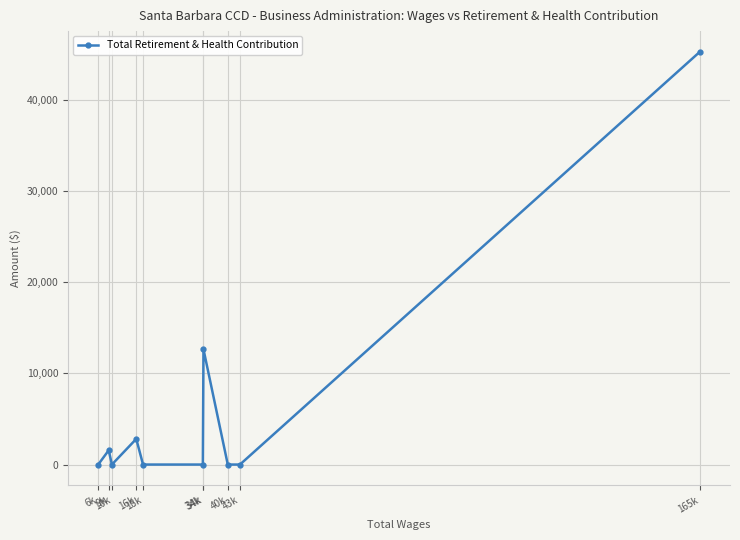

True or false: there are more than 1 points higher than both neighbors.

True